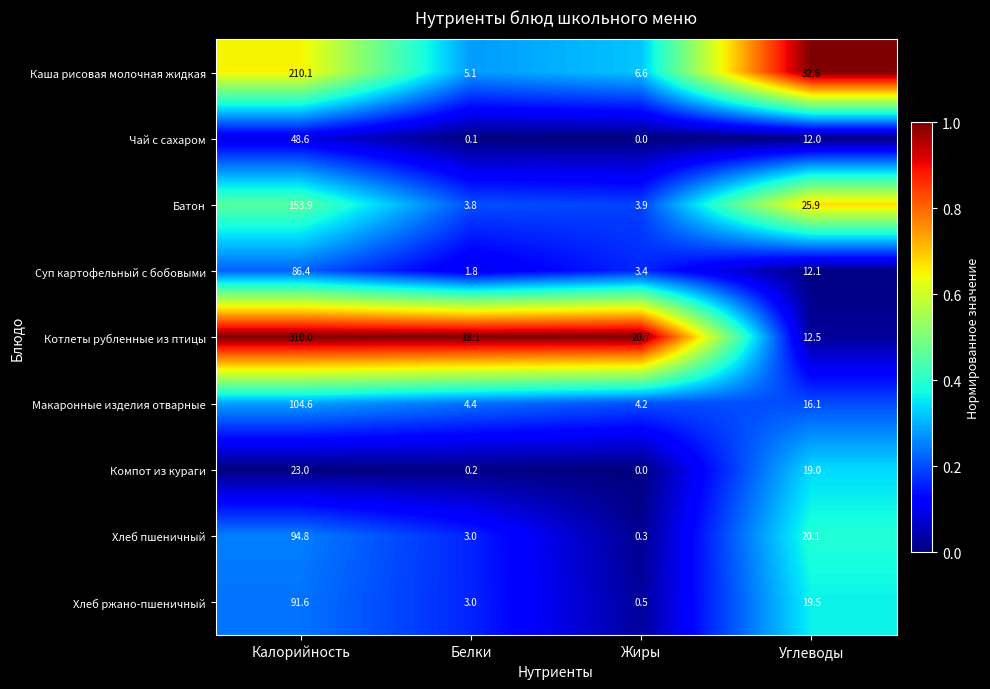

What is the difference between the maximum and second lowest values in the Хлеб ржано-пшеничный series?

88.6